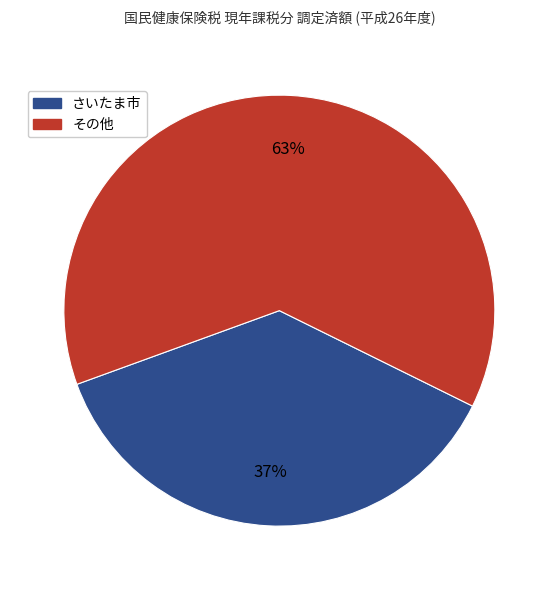

Is there any slice that represents more than half of the pie?

Yes